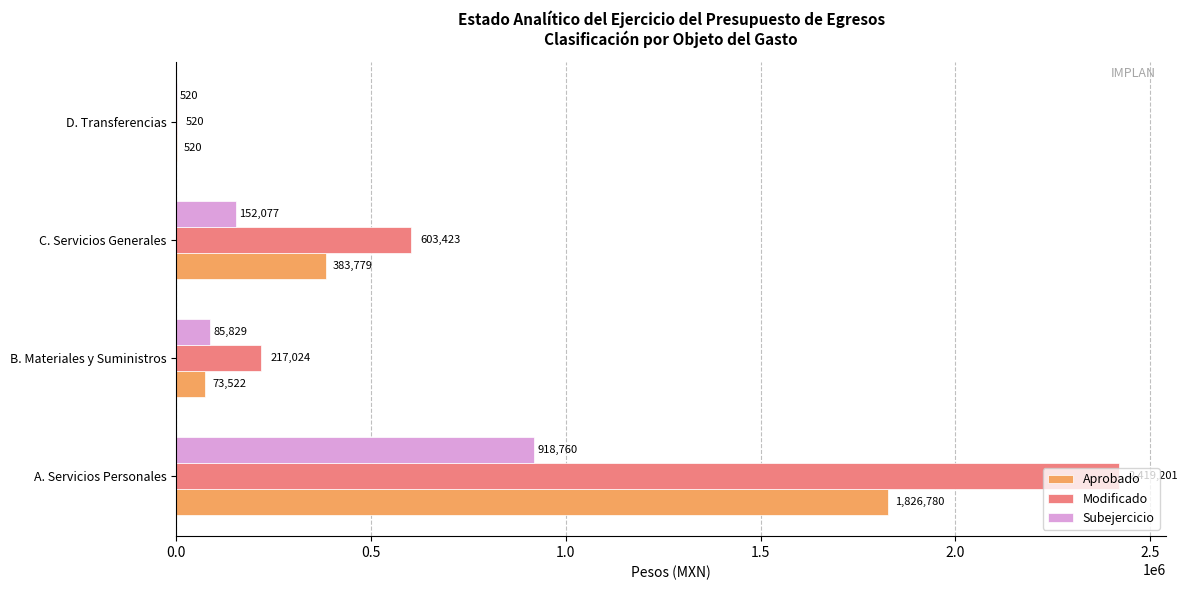

The value of Aprobado at C. Servicios Generales is 383778.8. True or false?

True